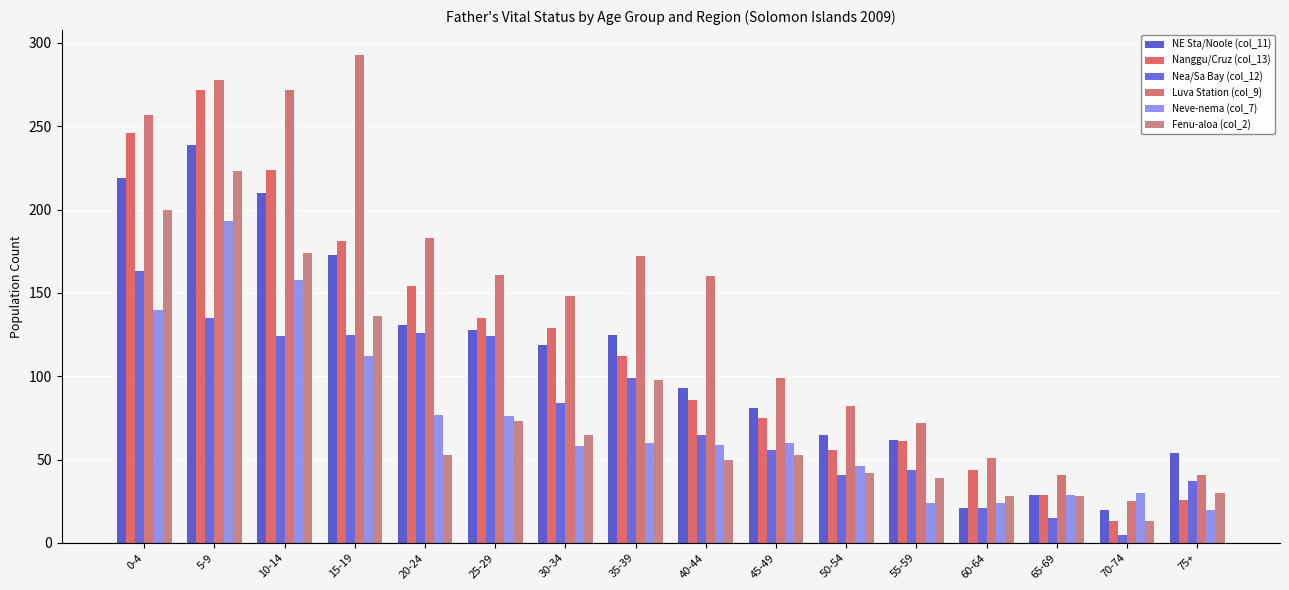

What is the highest value of the Nea/Sa Bay (col_12) series?

163